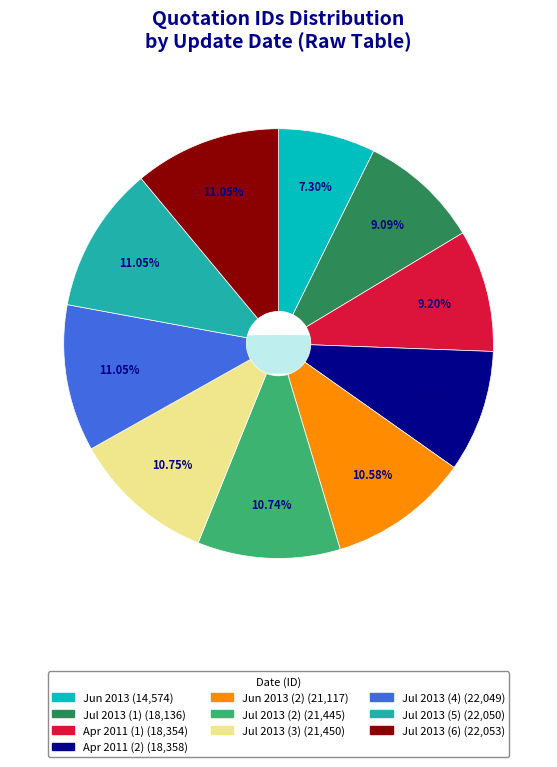

To the nearest percent, what is the difference between the largest and smallest slice percentages?

4%